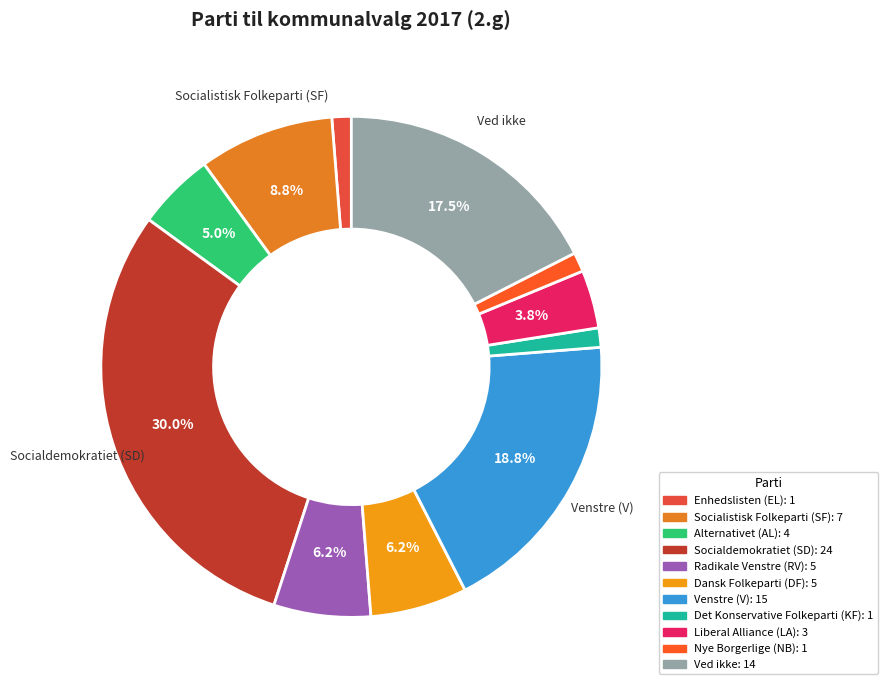

How many segments does this pie chart have?

11